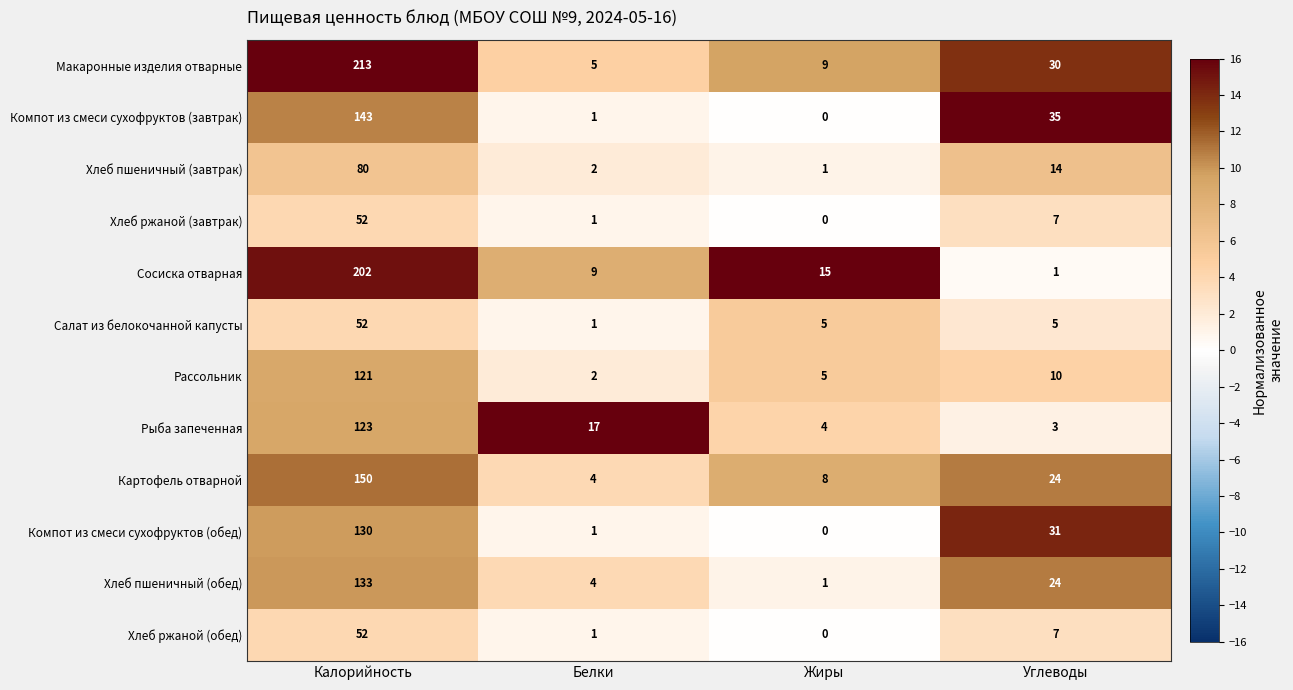

At how many categories does at least one series exceed 9?

4